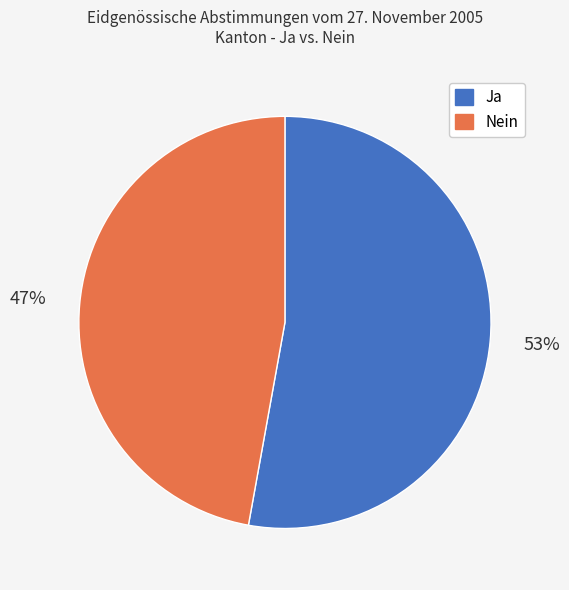

What is the smallest slice in the pie chart?

Nein